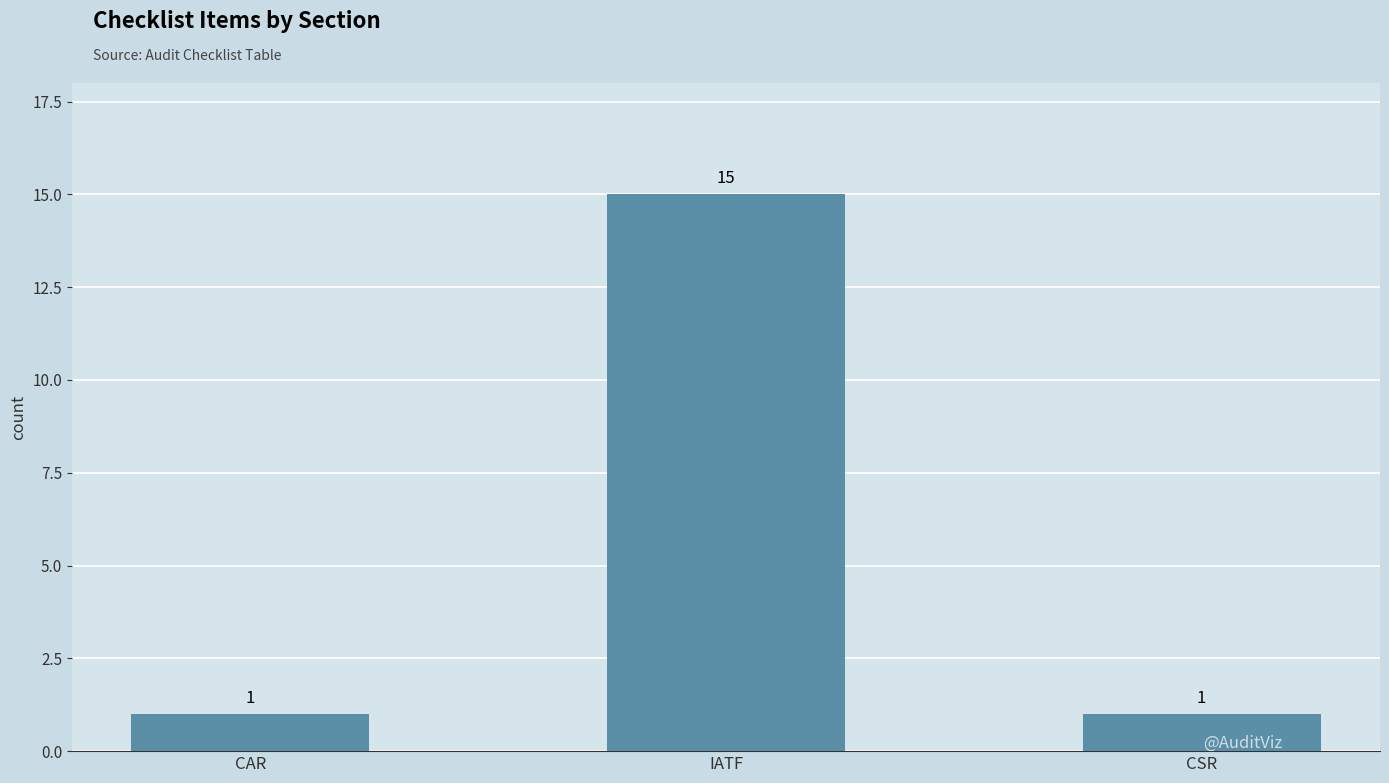

What is the ratio of the value at CAR to the value at CSR?

1.0